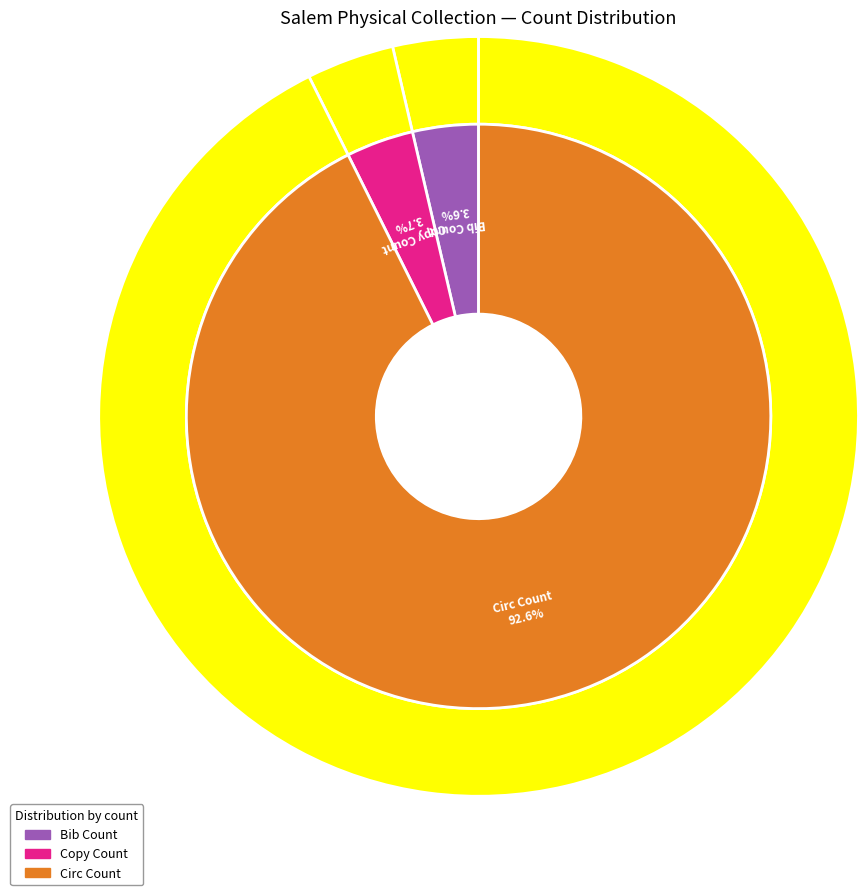

Is the sum of Copy Count and Circ Count greater than half?

Yes